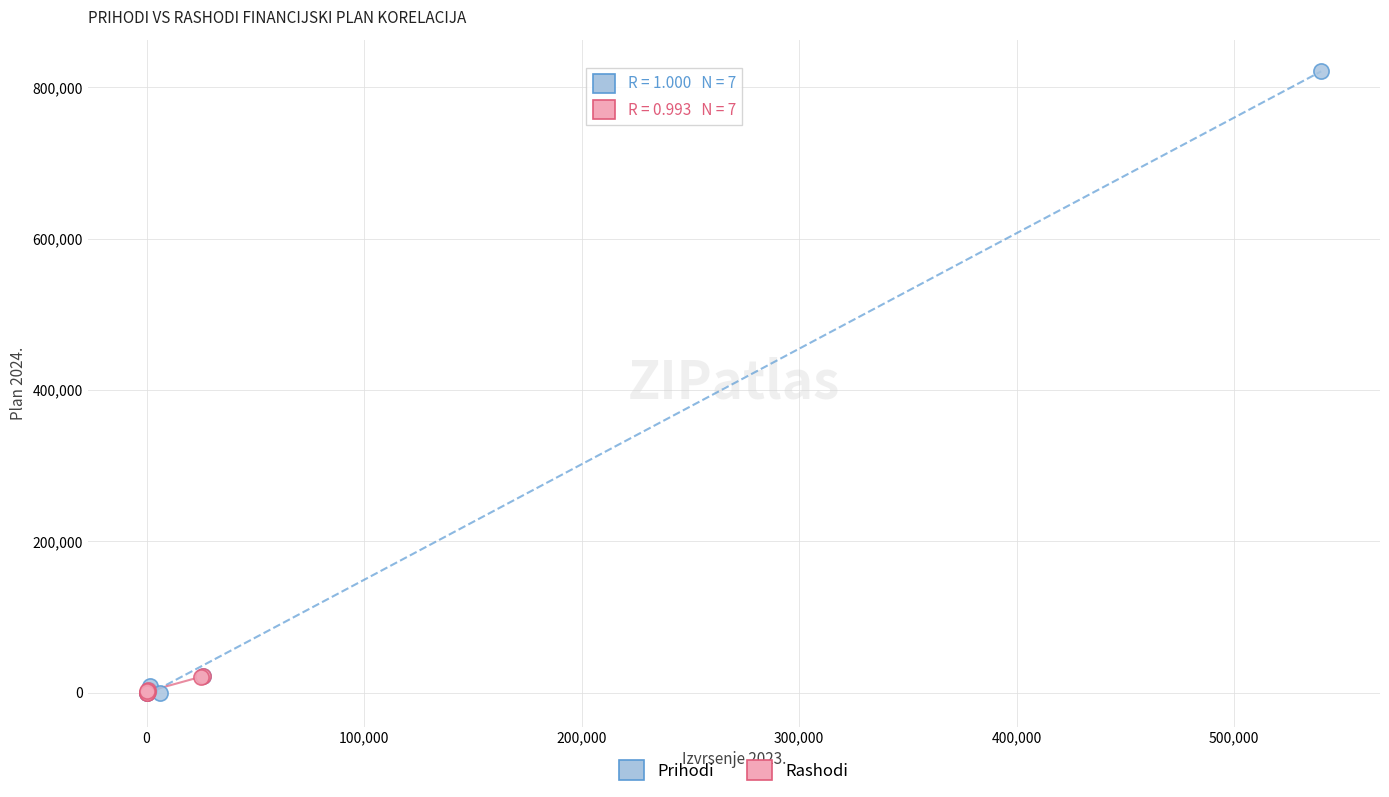

Which series contains the highest Y value?

Prihodi